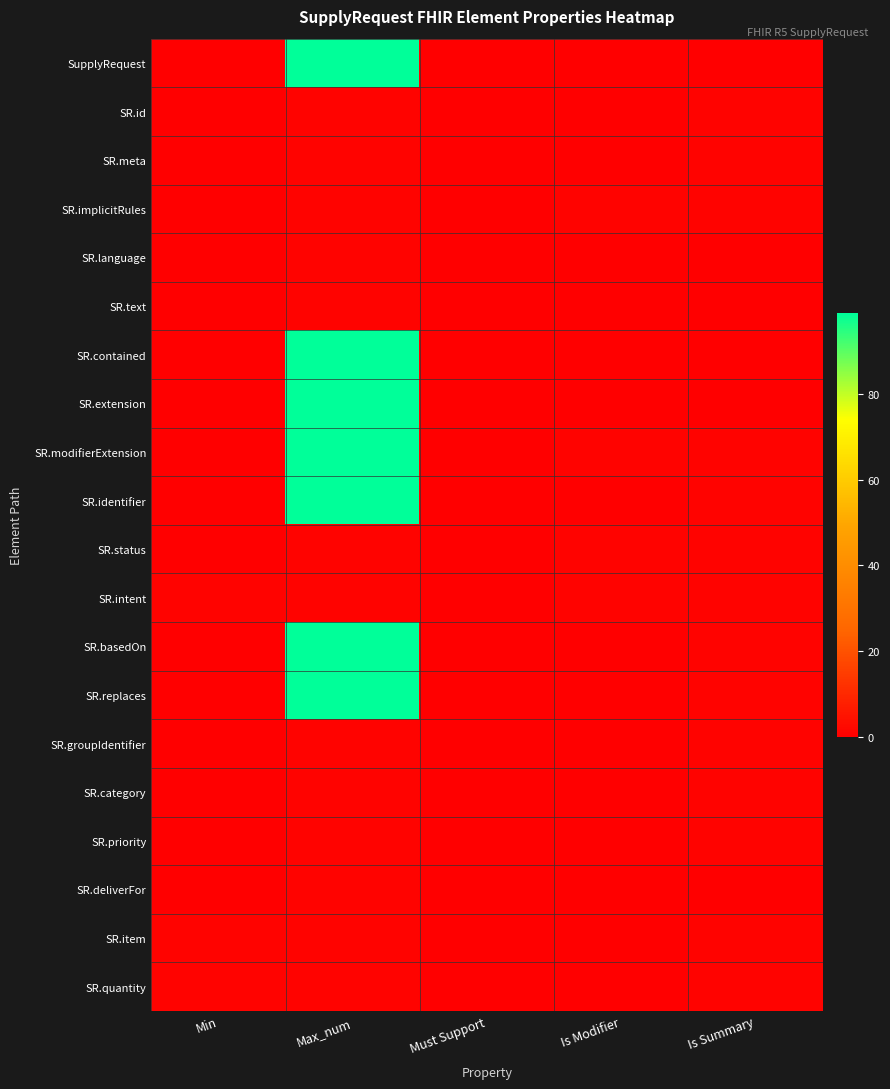

Rank the series by their maximum value, from lowest to highest.

SR.id, SR.meta, SR.implicitRules, SR.language, SR.text, SR.status, SR.intent, SR.groupIdentifier, SR.category, SR.priority, SR.deliverFor, SR.item, SR.quantity, SupplyRequest, SR.contained, SR.extension, SR.modifierExtension, SR.identifier, SR.basedOn, SR.replaces